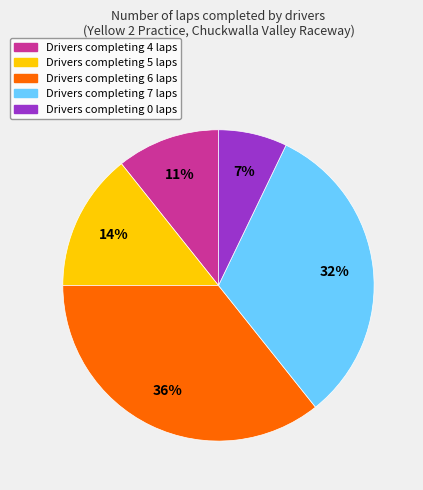

To the nearest percent, what is the difference between the largest and smallest slice percentages?

29%